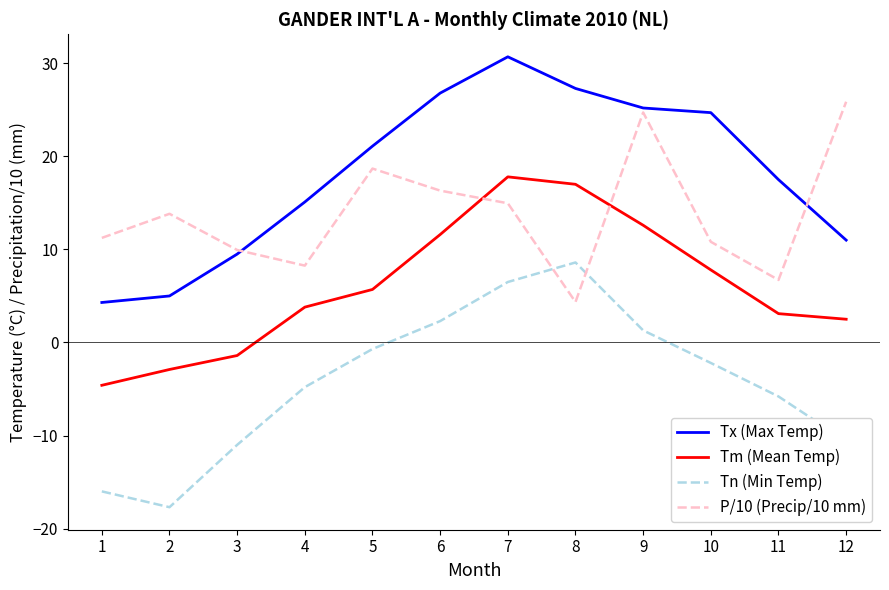

Is it true that Tm (Mean Temp) equals 9.3 at 5?

False